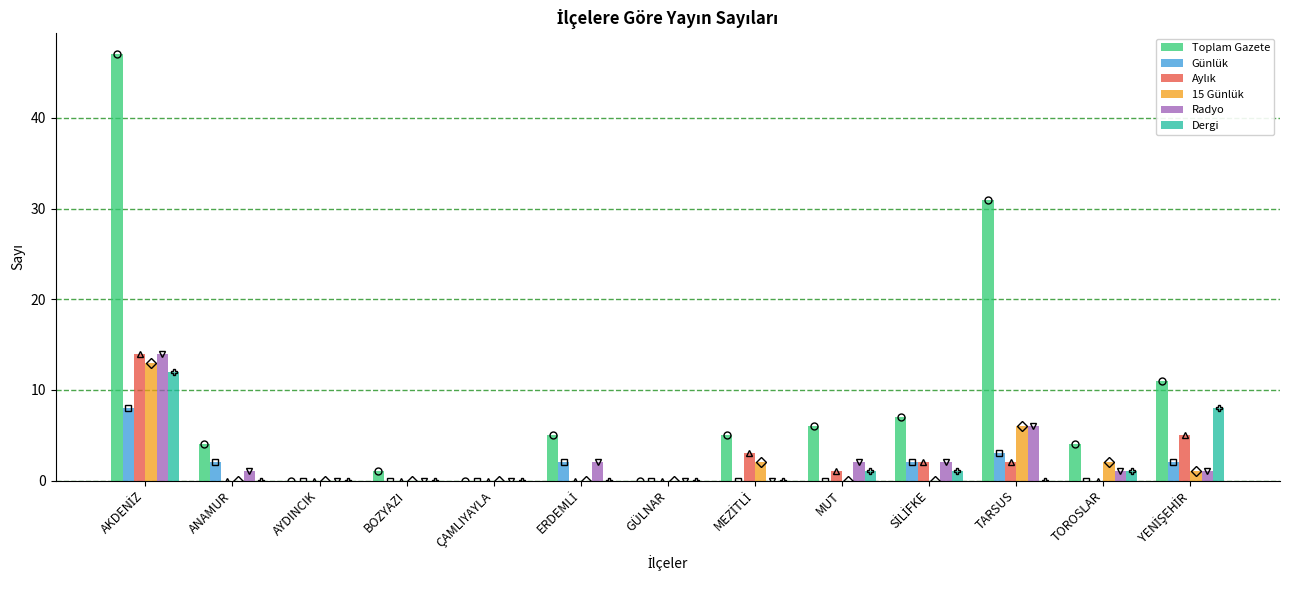

What is the difference between the Günlük values at AKDENİZ and GÜLNAR?

8